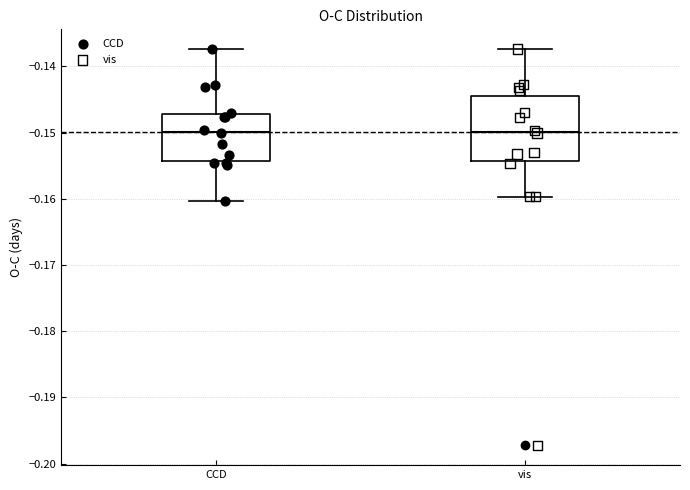

Comparing the boxes themselves (not the whiskers), which one is the tallest?

vis